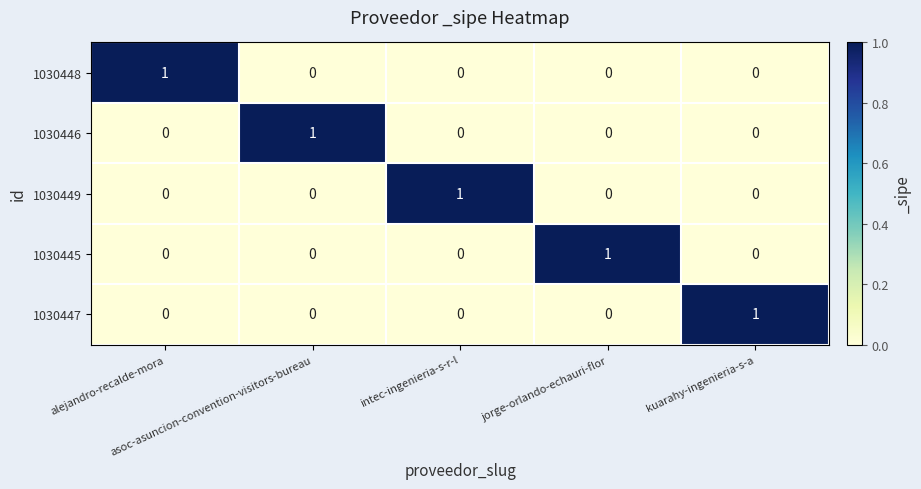

Count the number of data series in this chart.

5